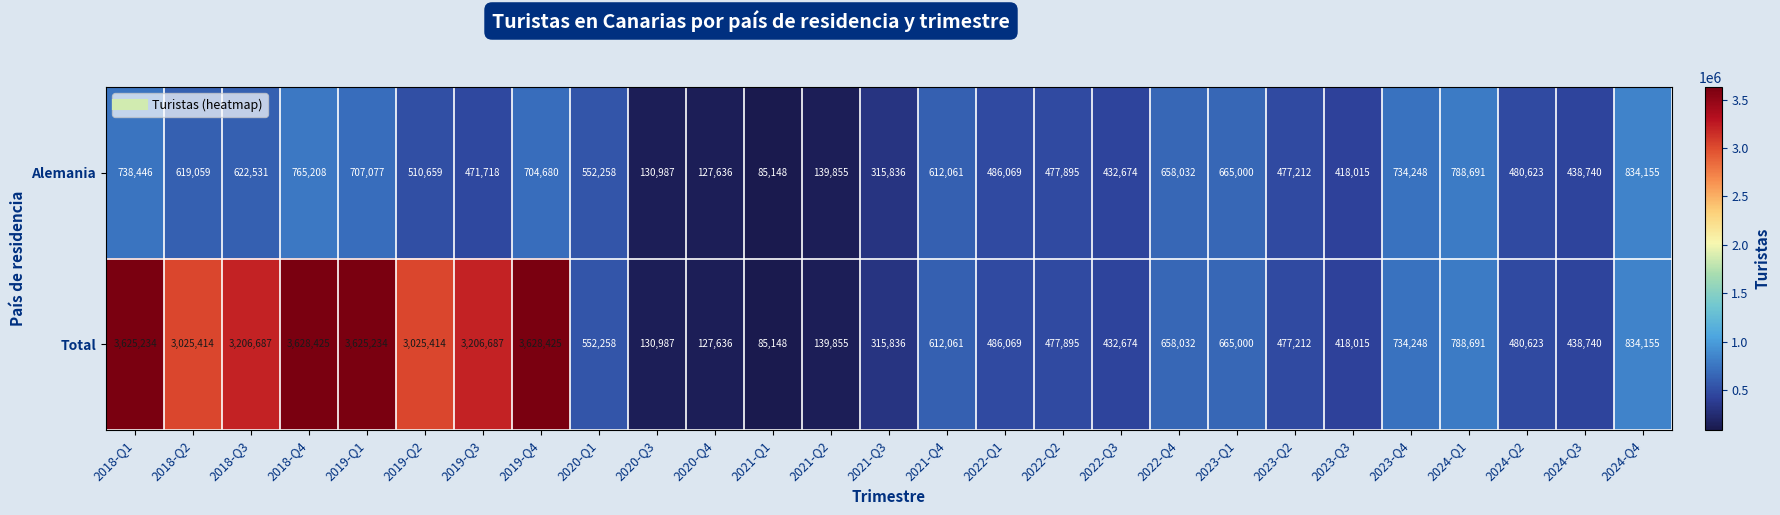

At how many categories does at least one series exceed 2860566?

8